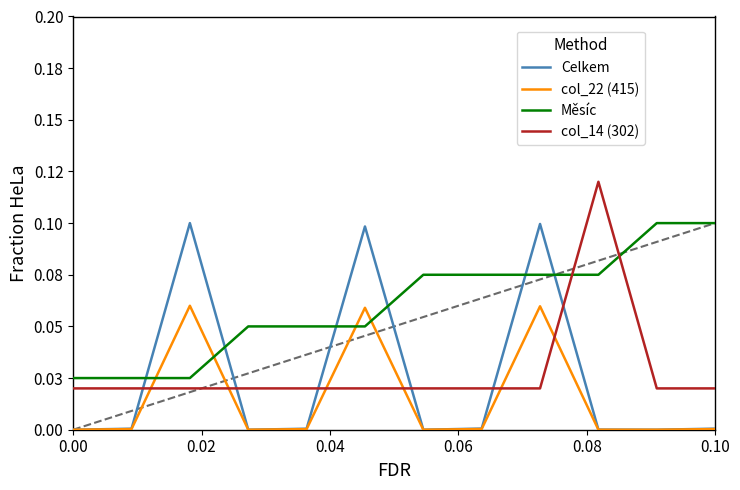

At how many categories does at least one series exceed 0?

12